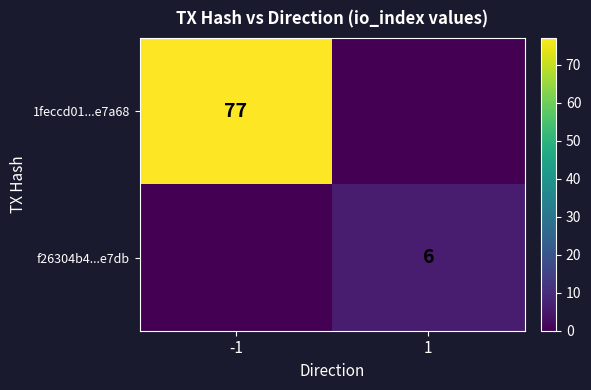

True or false: 1feccd01...e7a68 has a value of 28 at -1.

False